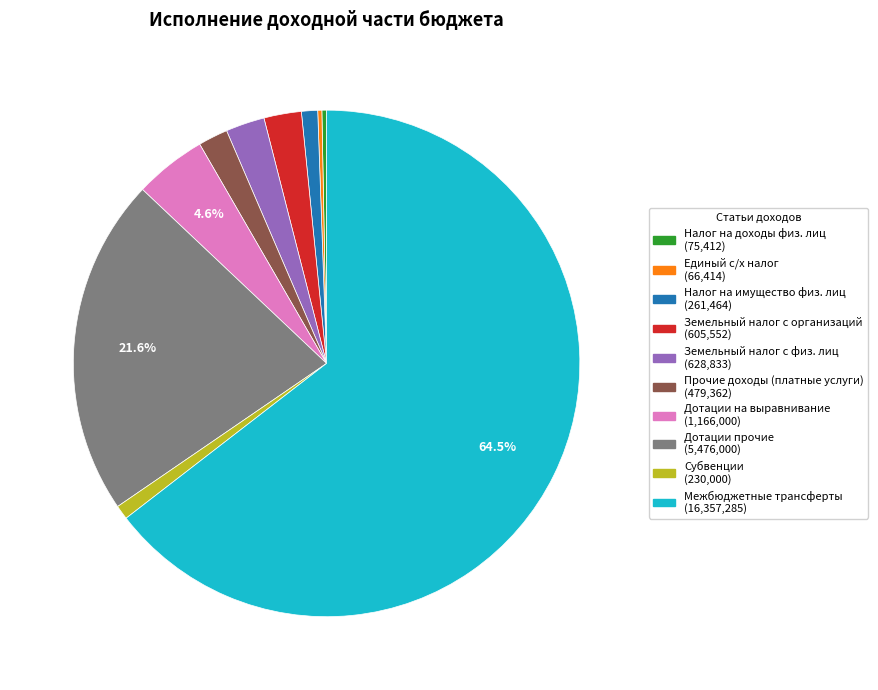

Is there a majority slice in this chart?

Yes